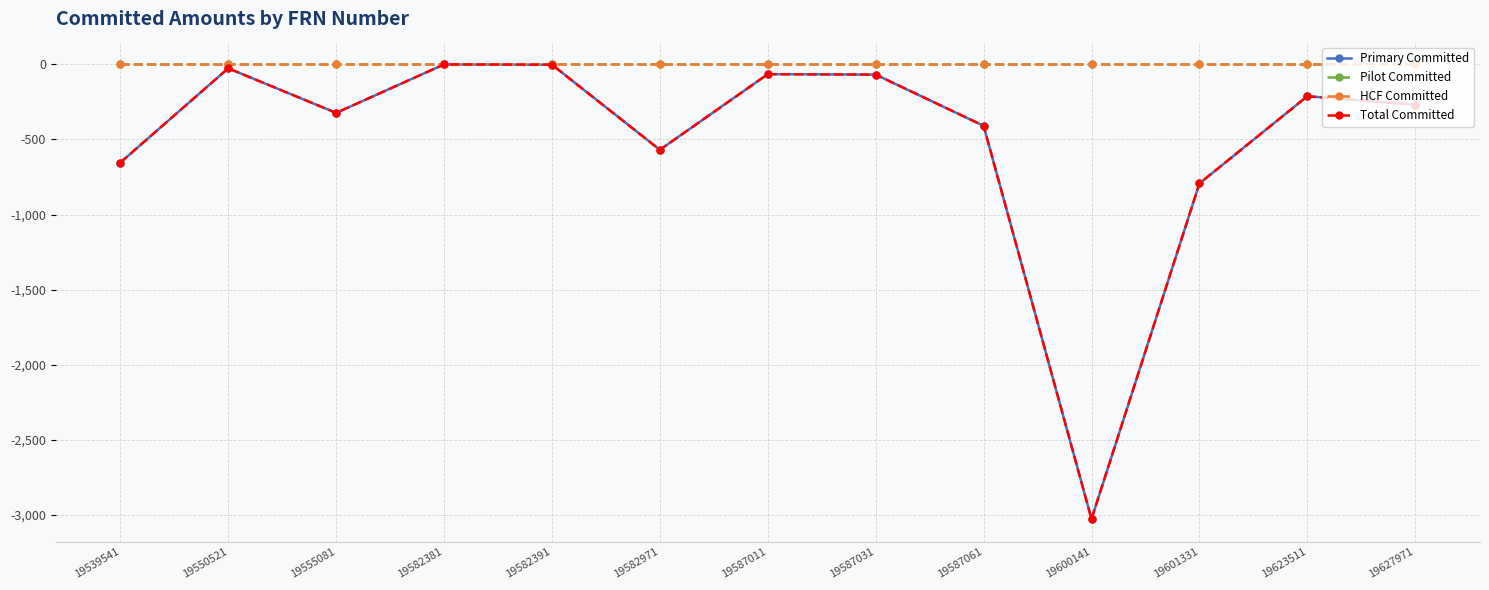

What is the spread (max minus min) of values at 19623511?

212